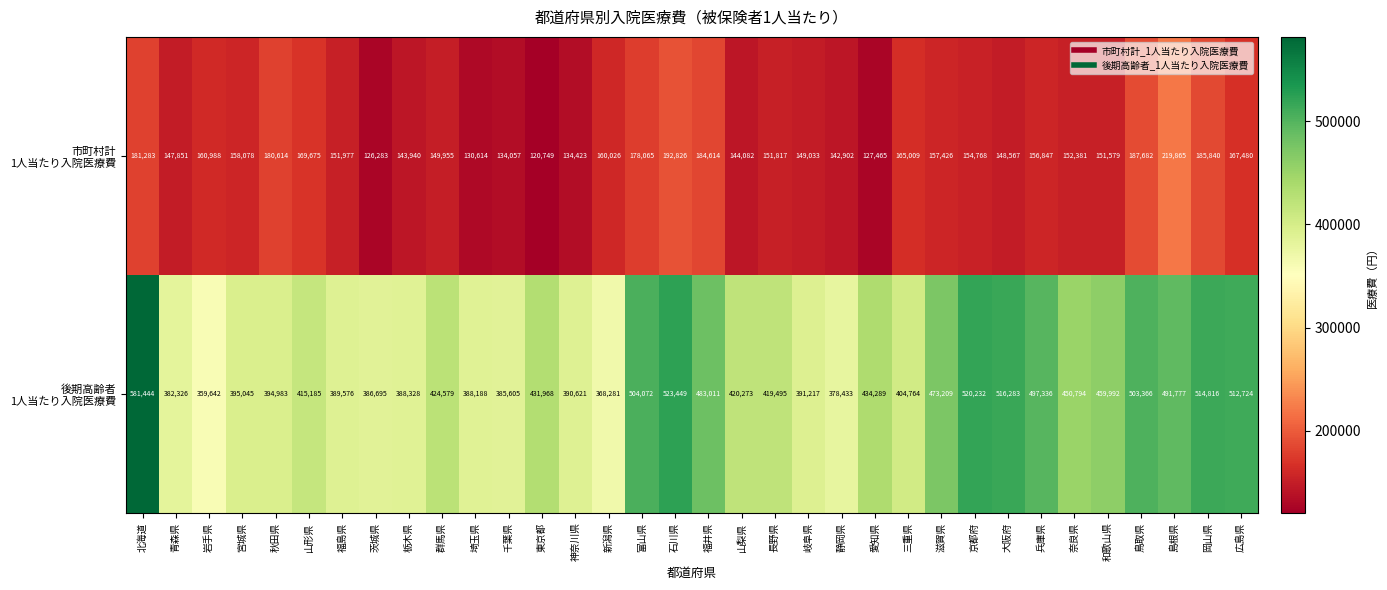

At how many categories does at least one series exceed 435713?

14